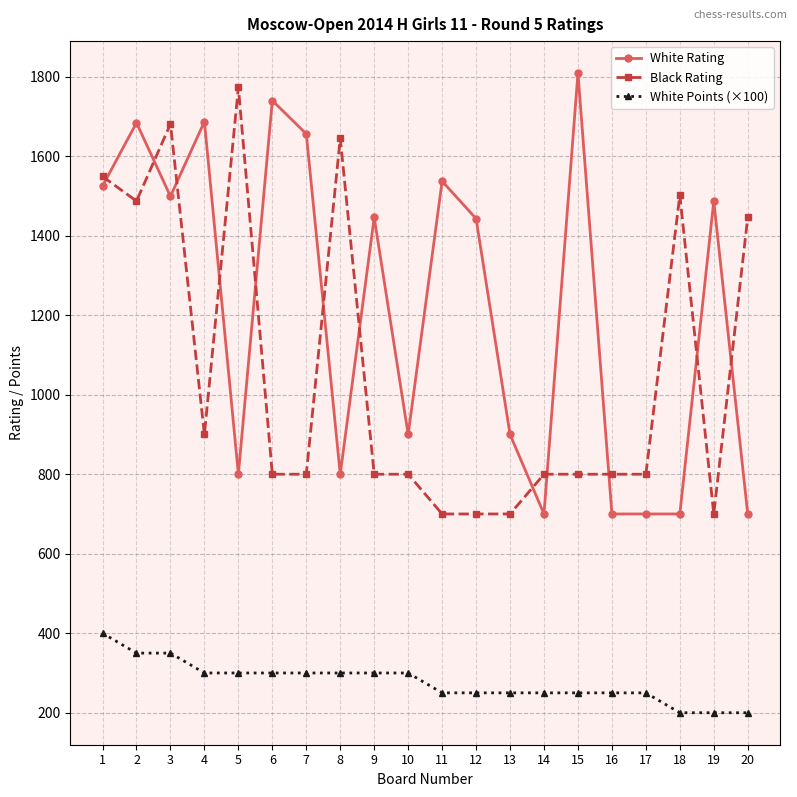

What is the difference between the highest and lowest values at 3?

1331